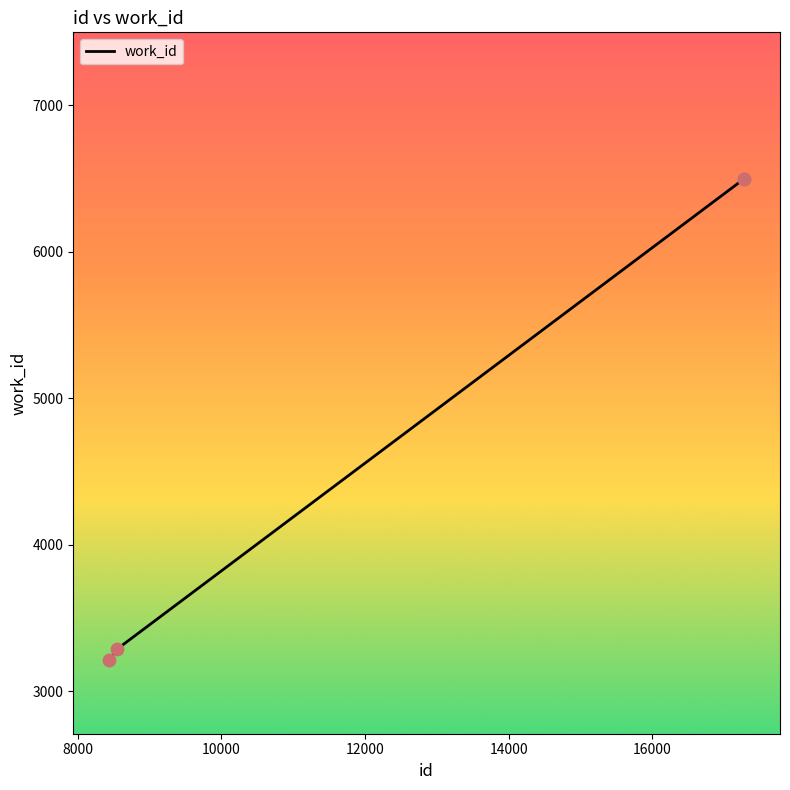

What is the greatest value displayed?

6496